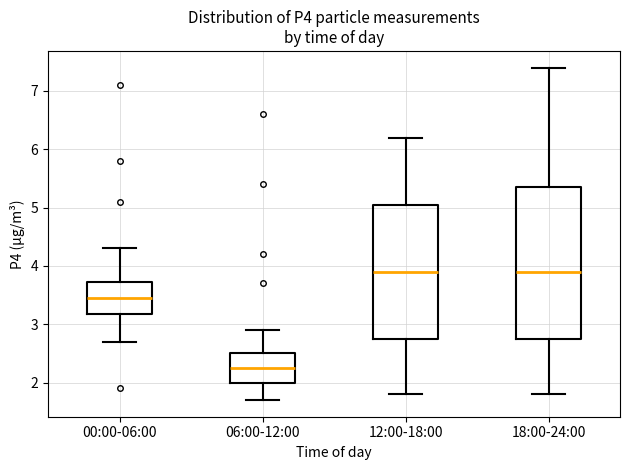

Comparing the boxes themselves (not the whiskers), which one is the tallest?

18:00-24:00